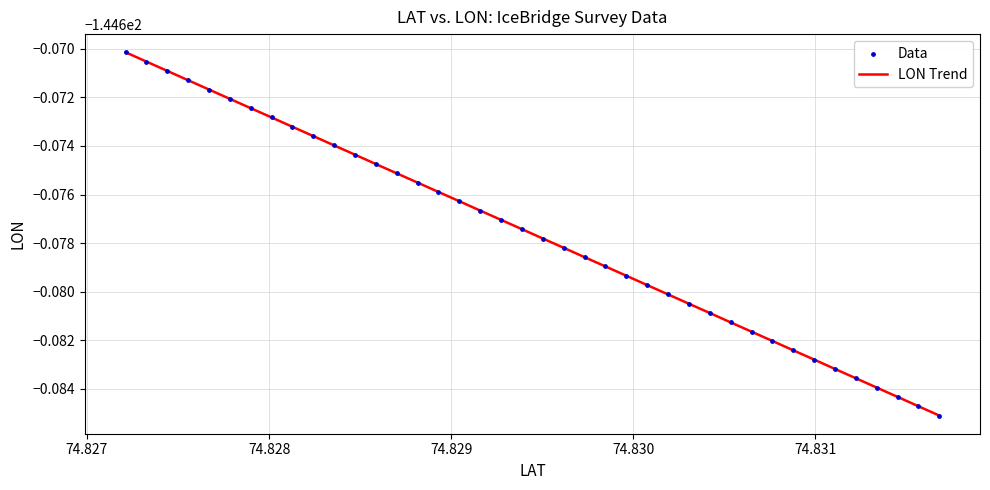

Is this an area chart (filled region under the line)?

No